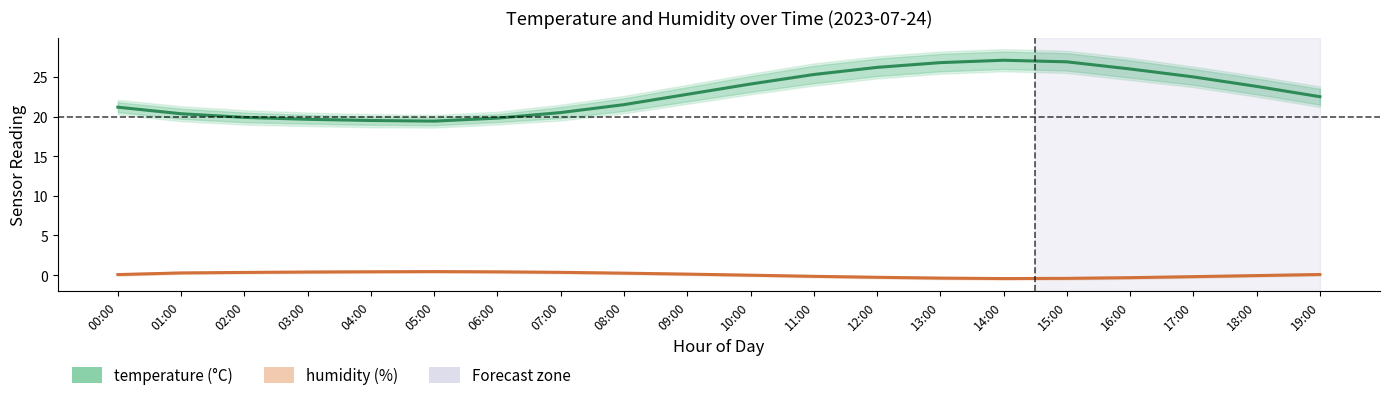

What is the sum of all humidity values?

0.8